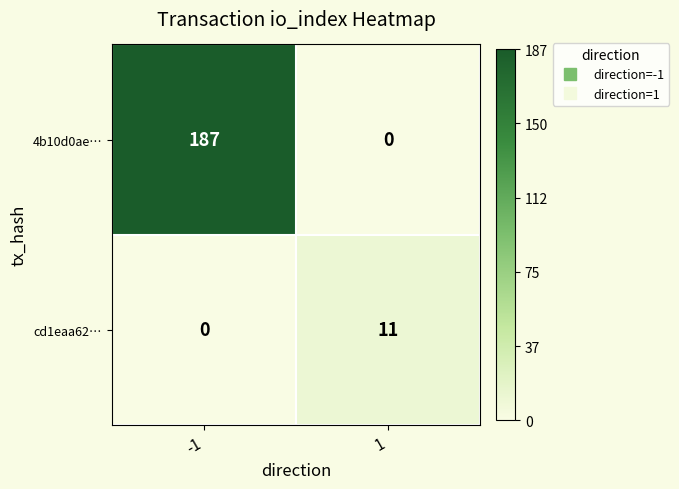

Which series has the largest total across all categories?

4b10d0ae…